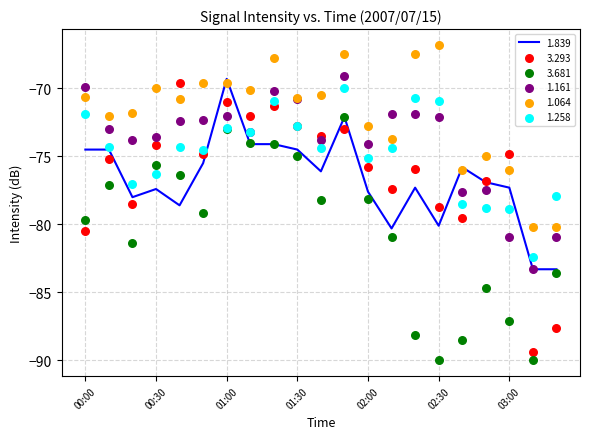

Which series has the largest total across all categories?

1.064